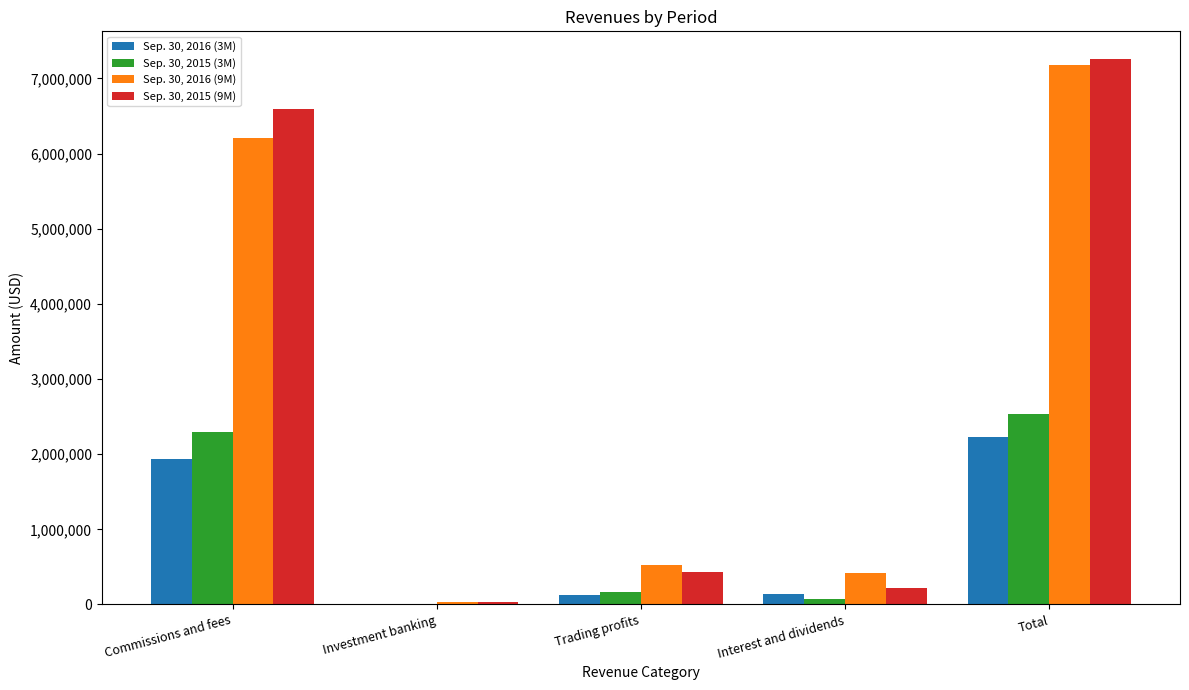

What is the maximum value shown in the chart?

7264000